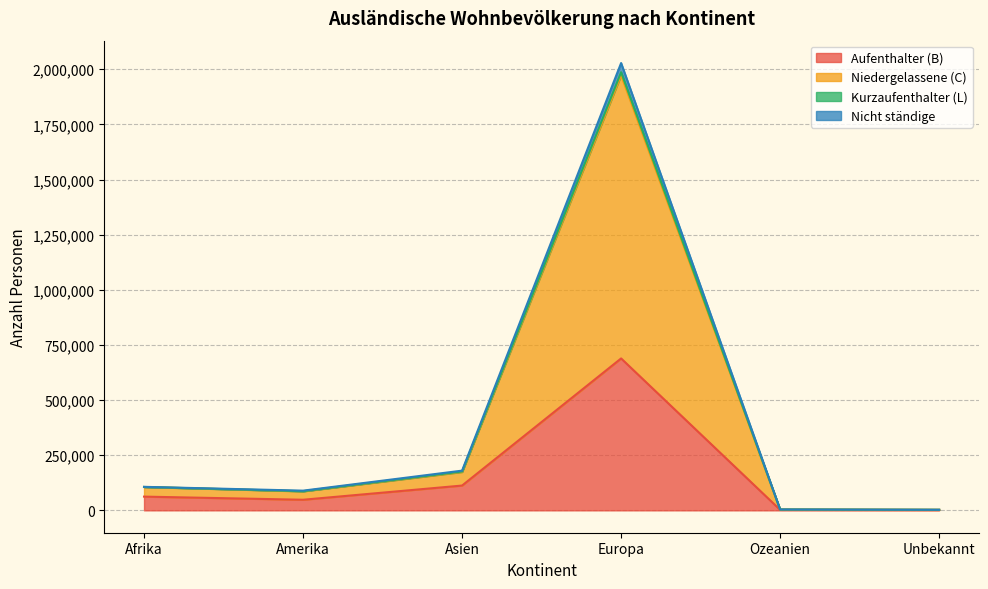

List the labels in order of Kurzaufenthalter (L) value, largest first.

Europa, Asien, Afrika, Amerika, Ozeanien, Unbekannt